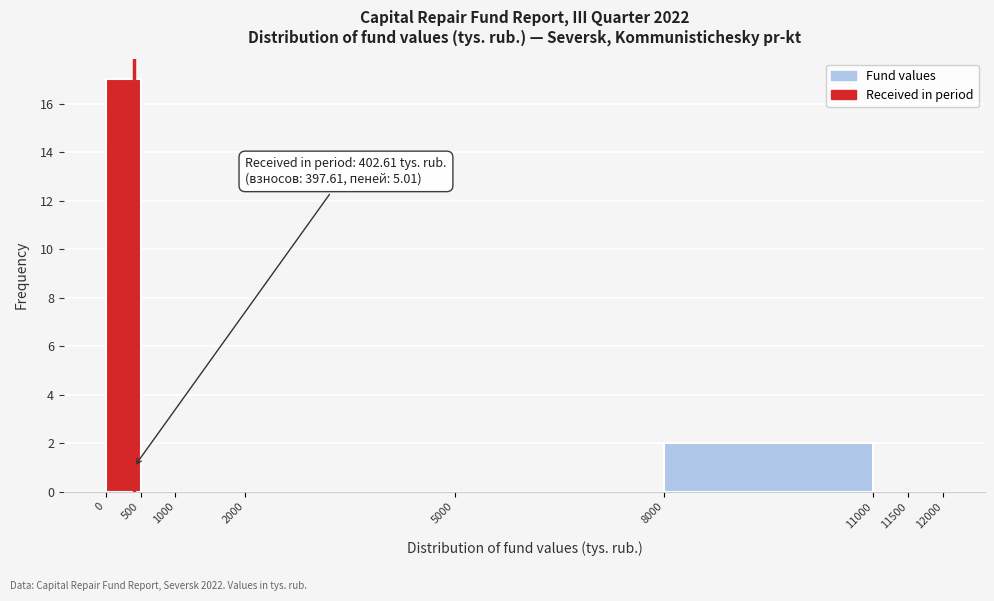

Which range on the x-axis has the tallest bar?

0 to 500